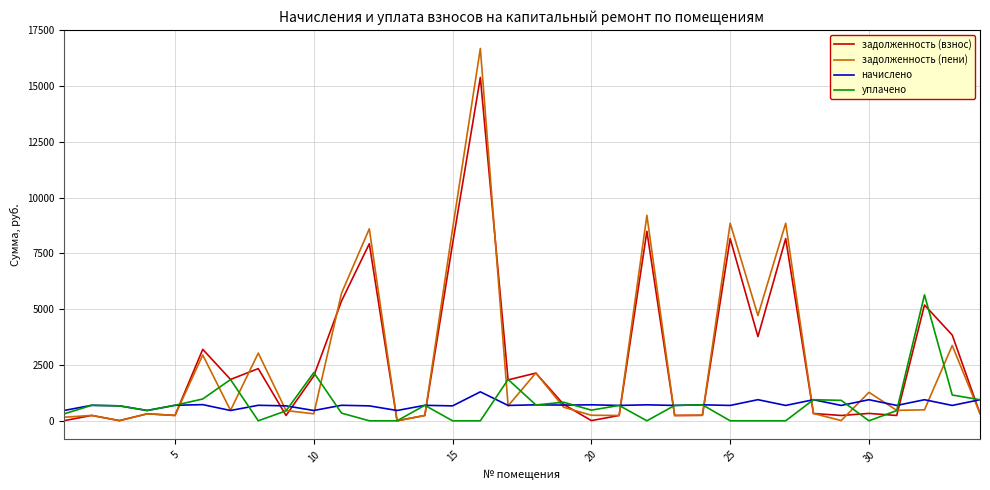

List the series in order of their peak value, lowest first.

начислено, уплачено, задолженность (взнос), задолженность (пени)